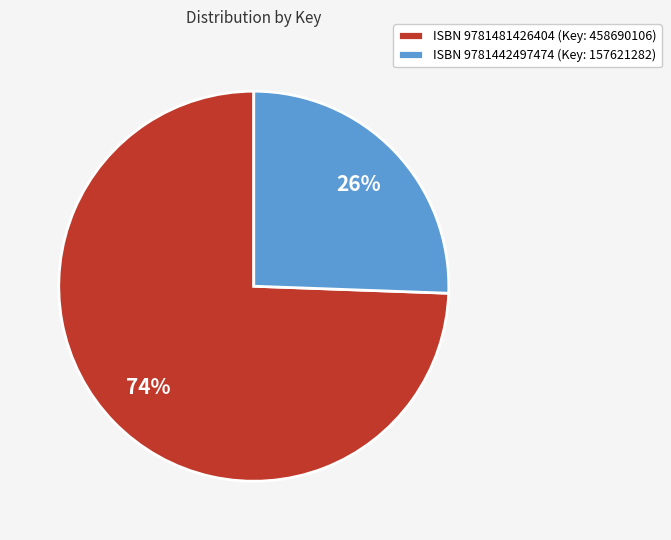

Rank the categories by value from lowest to highest.

ISBN 9781442497474 (Key: 157621282), ISBN 9781481426404 (Key: 458690106)